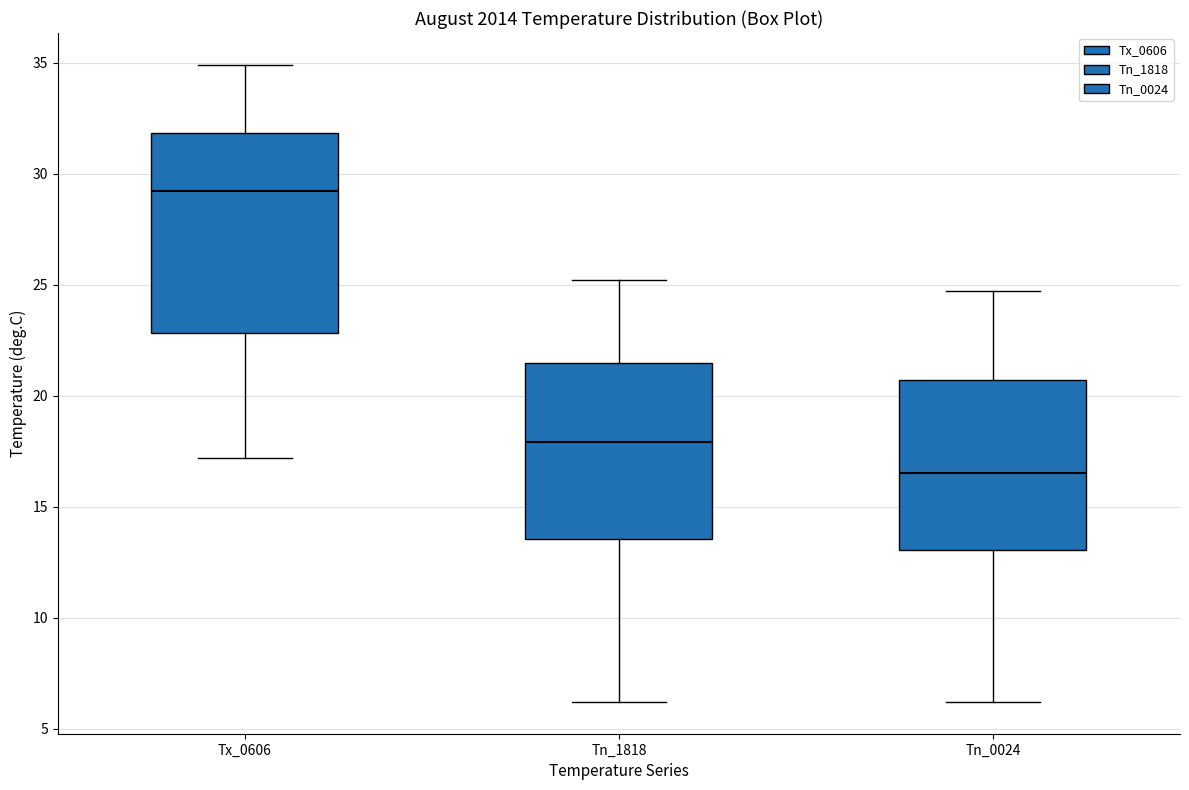

Reading left to right, transcribe this box plot: for each box, give where its median line is, the range the box spans, and where its two whiskers end, as read against the y-axis. The values are not printed on the chart, so give them approximately, as read against the axis.

Tx_0606: median 29.0, box 23.0 to 32.0, whiskers 17.0 to 35.0
Tn_1818: median 18.0, box 13.5 to 21.5, whiskers 6.0 to 25.0
Tn_0024: median 16.5, box 13.0 to 20.5, whiskers 6.0 to 24.5